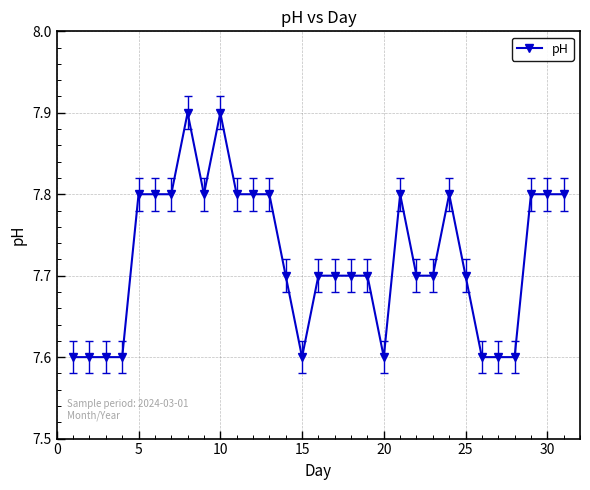

What is the difference between the maximum and minimum values?

0.3